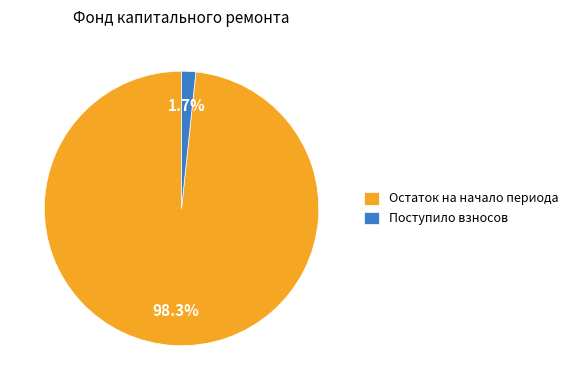

What is the largest slice in the pie chart?

Остаток на начало периода